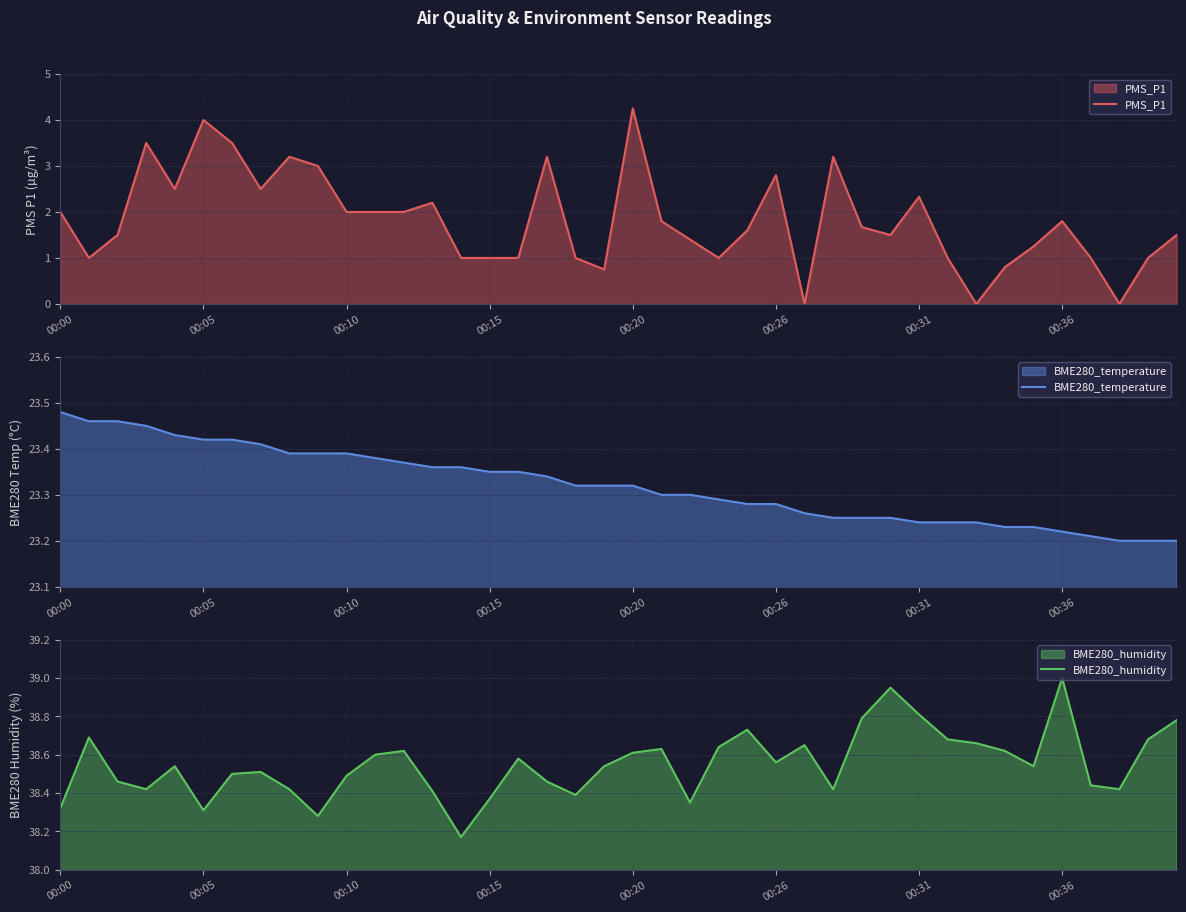

The value of BME280_temperature at 00:36 is 37.9. True or false?

False